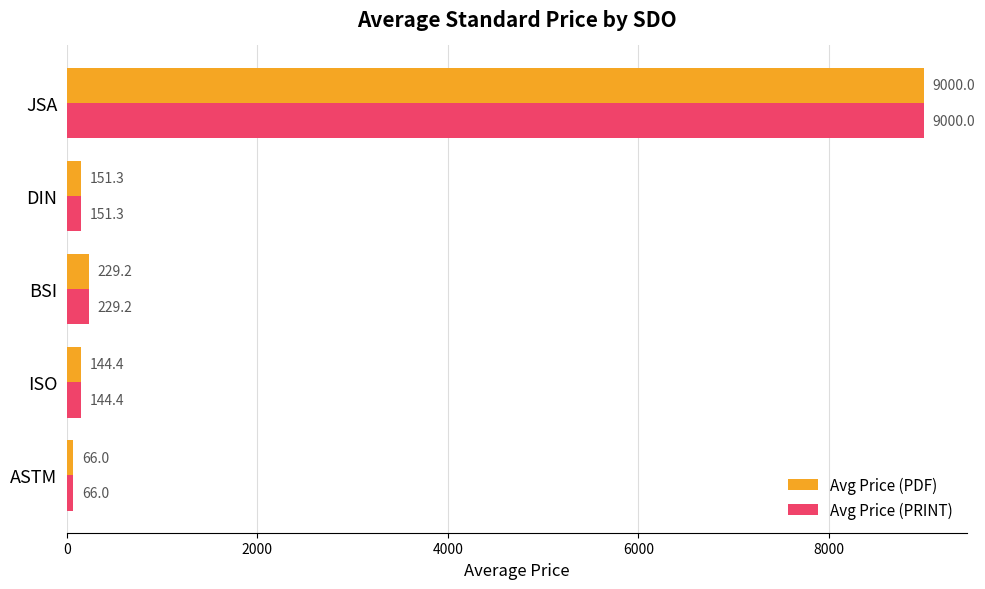

Read the Avg Price (PRINT) value at DIN.

151.3